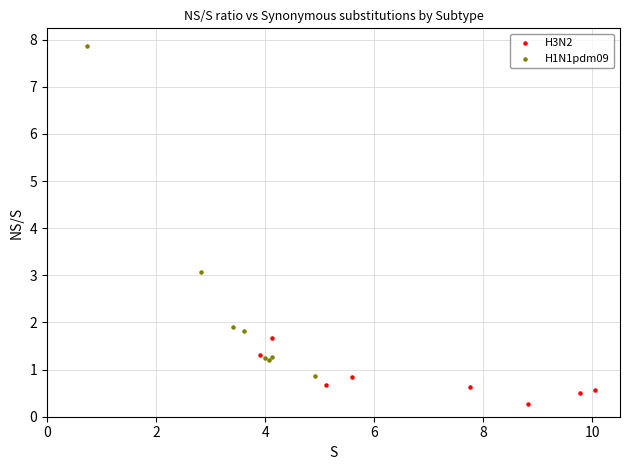

Which series reaches the maximum Y coordinate?

H1N1pdm09